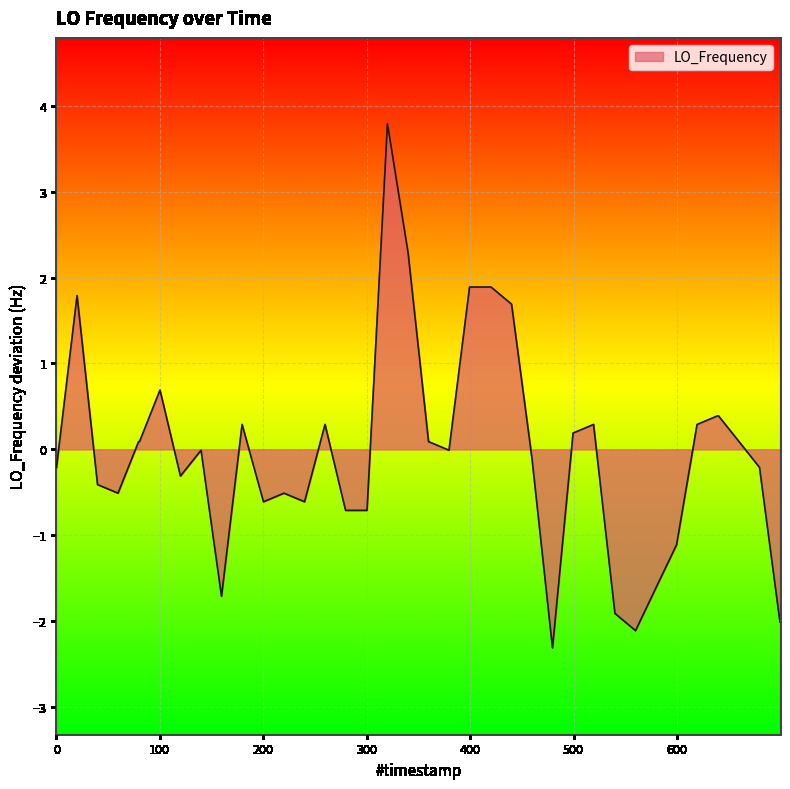

What is the greatest value displayed?

3.8